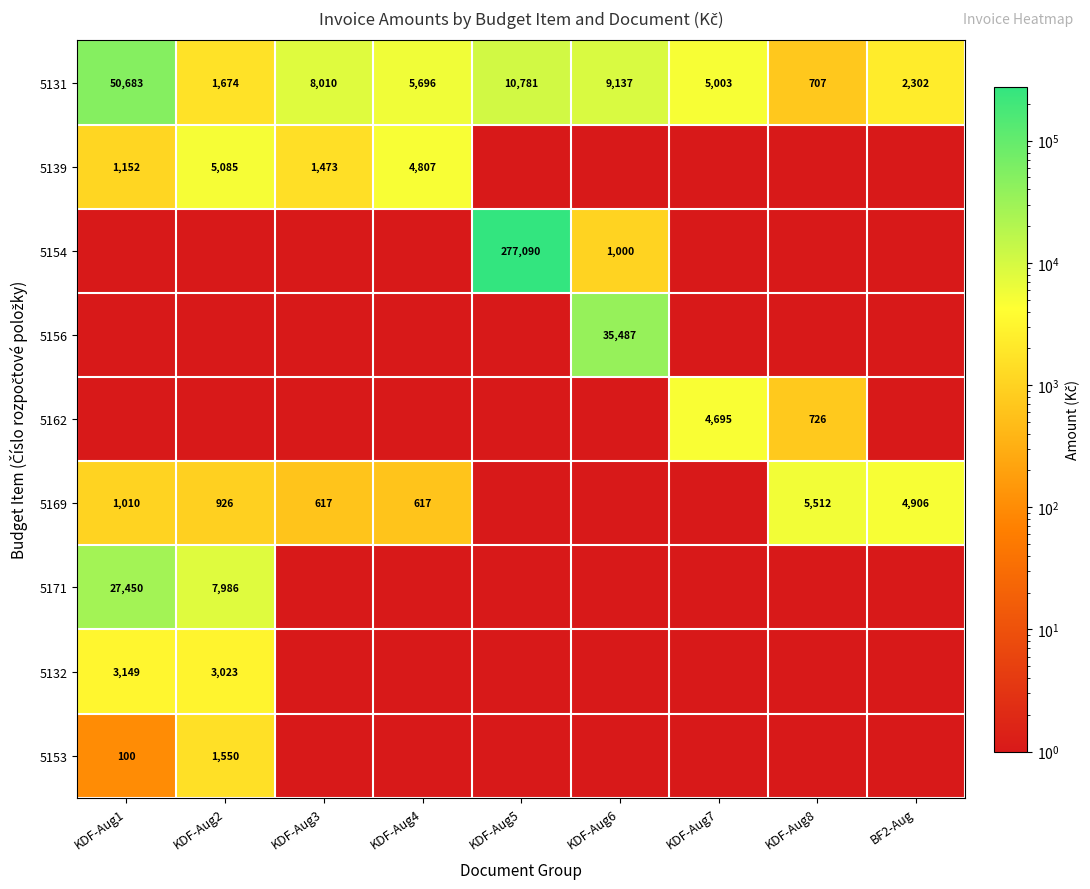

What is the minimum value for 5131?

707